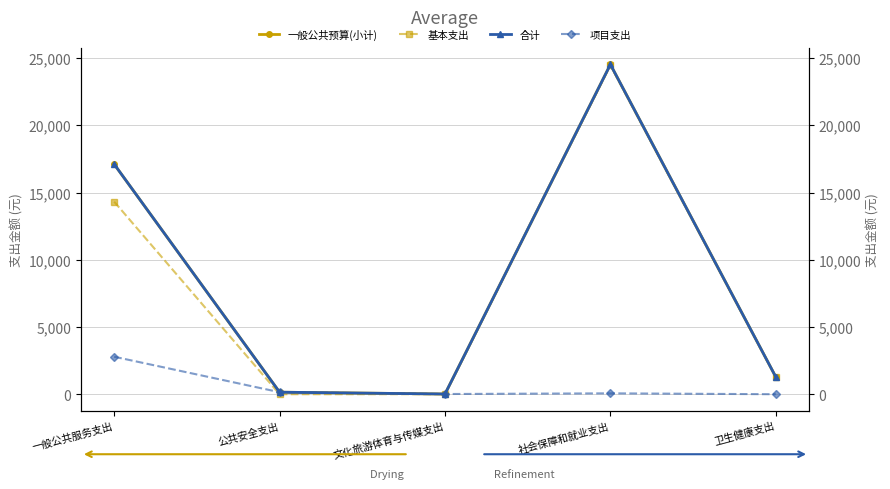

True or false: 合计 and 一般公共预算(小计) intersect in this chart.

False